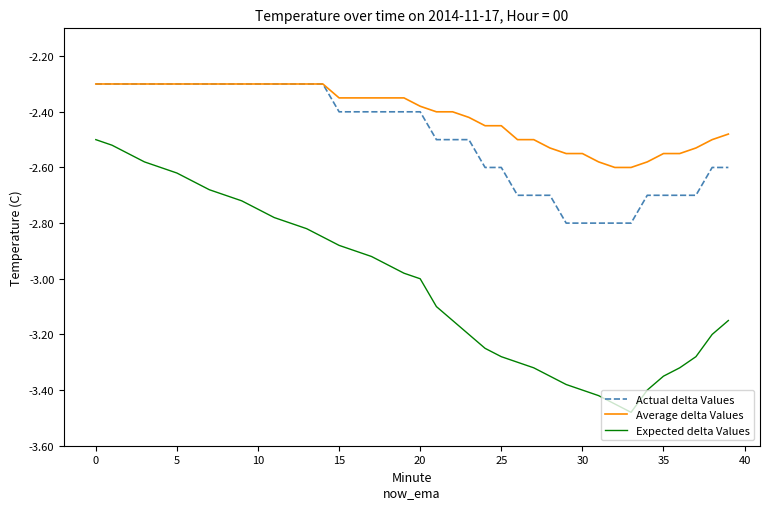

Which series has the largest range (max minus min)?

Expected delta Values